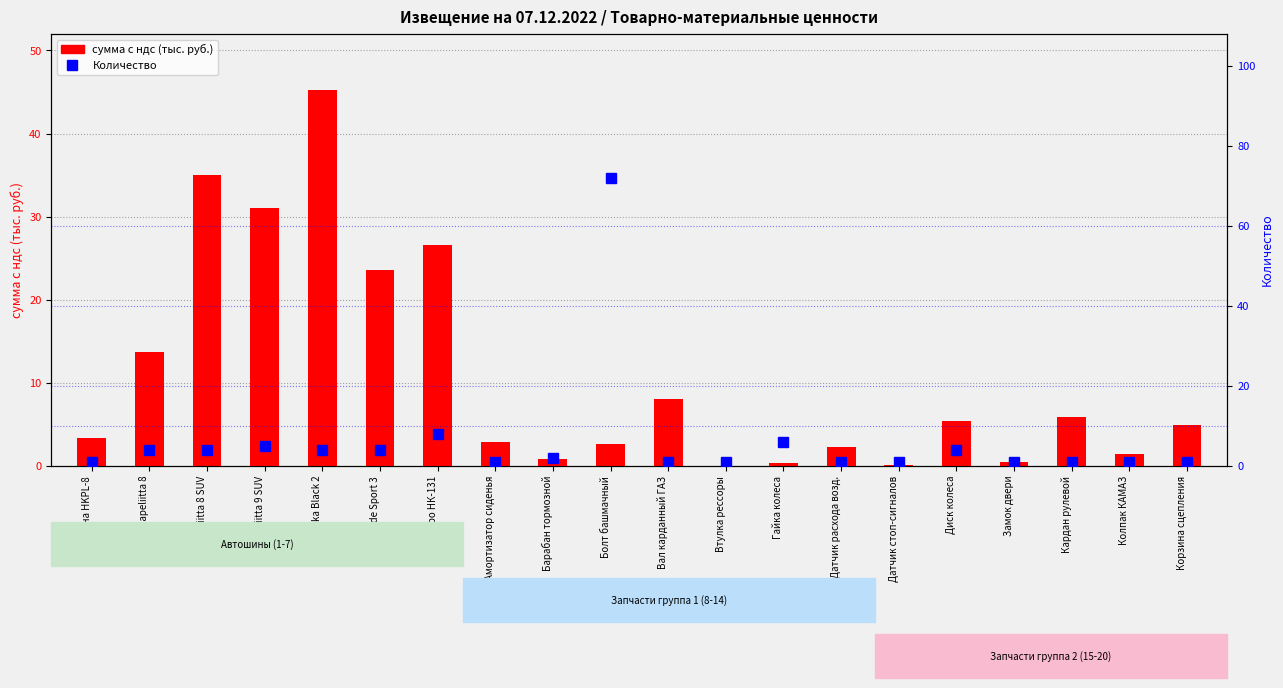

Between Кама-Евро НК-131 and Вал карданный ГАЗ, which series saw the biggest shift?

сумма с ндс (тыс. руб.)